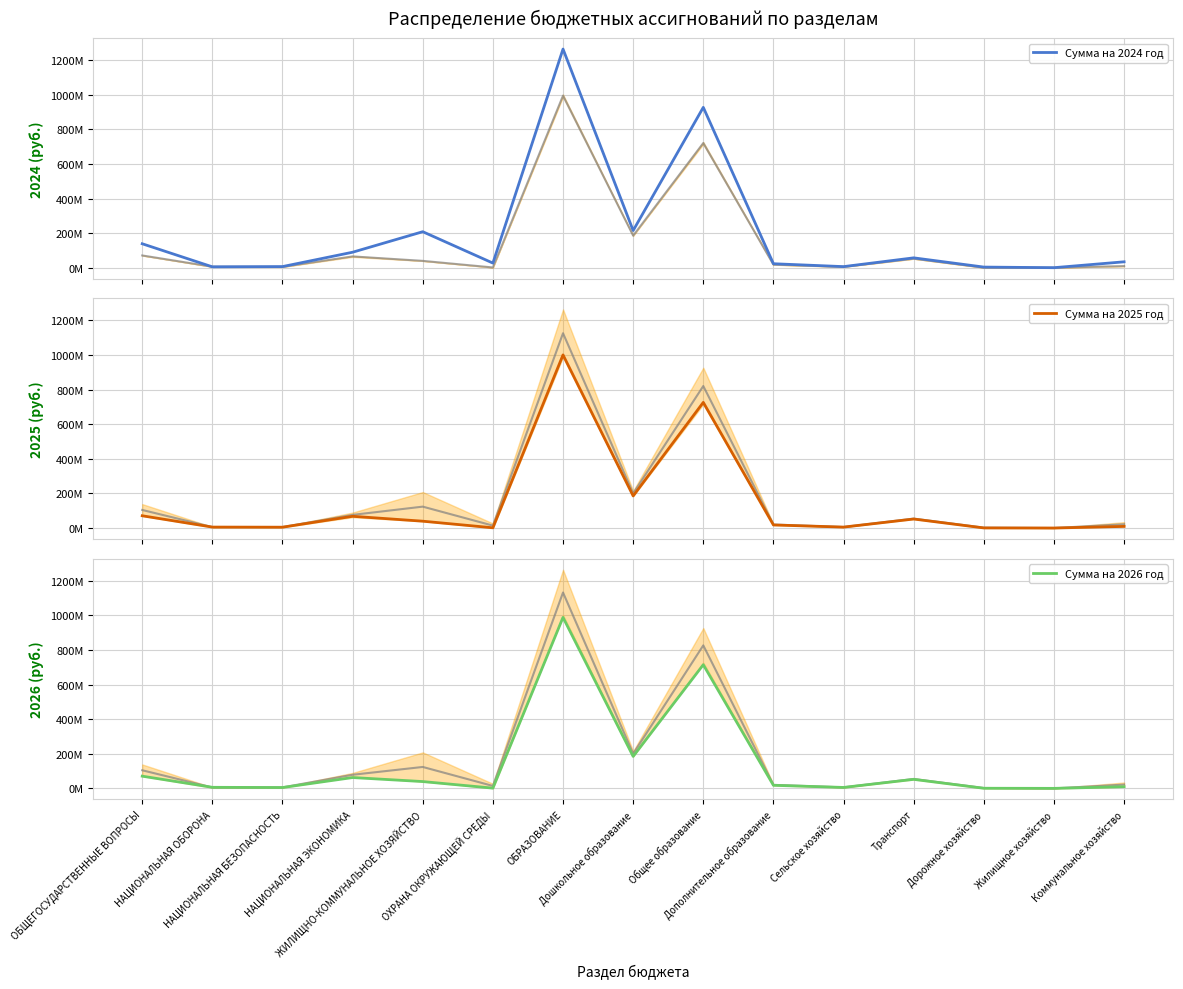

Which series has the widest spread of values?

Сумма на 2024 год